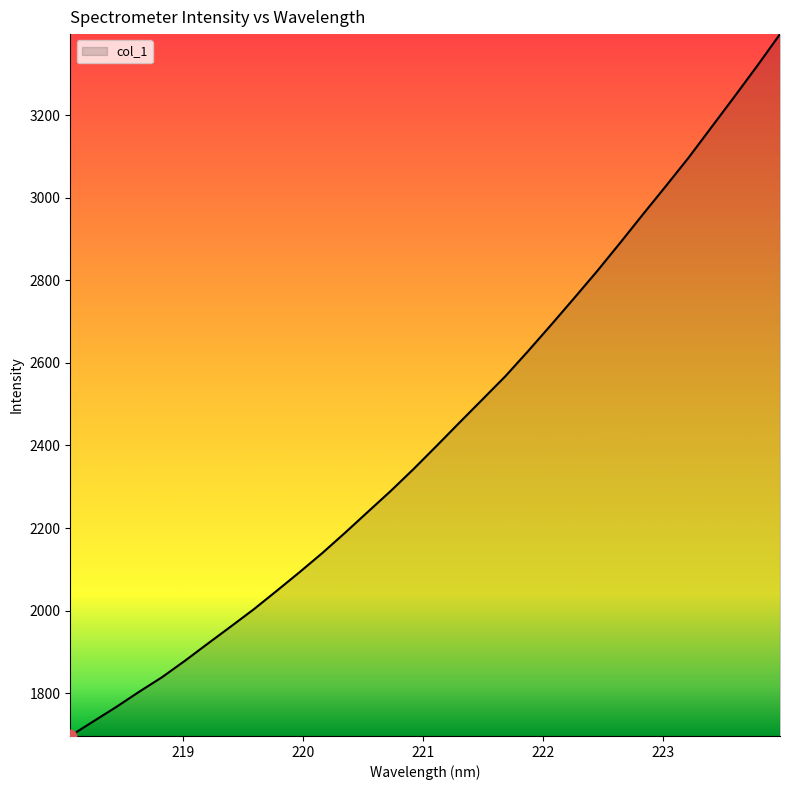

What is the minimum value shown in the chart?

1696.1